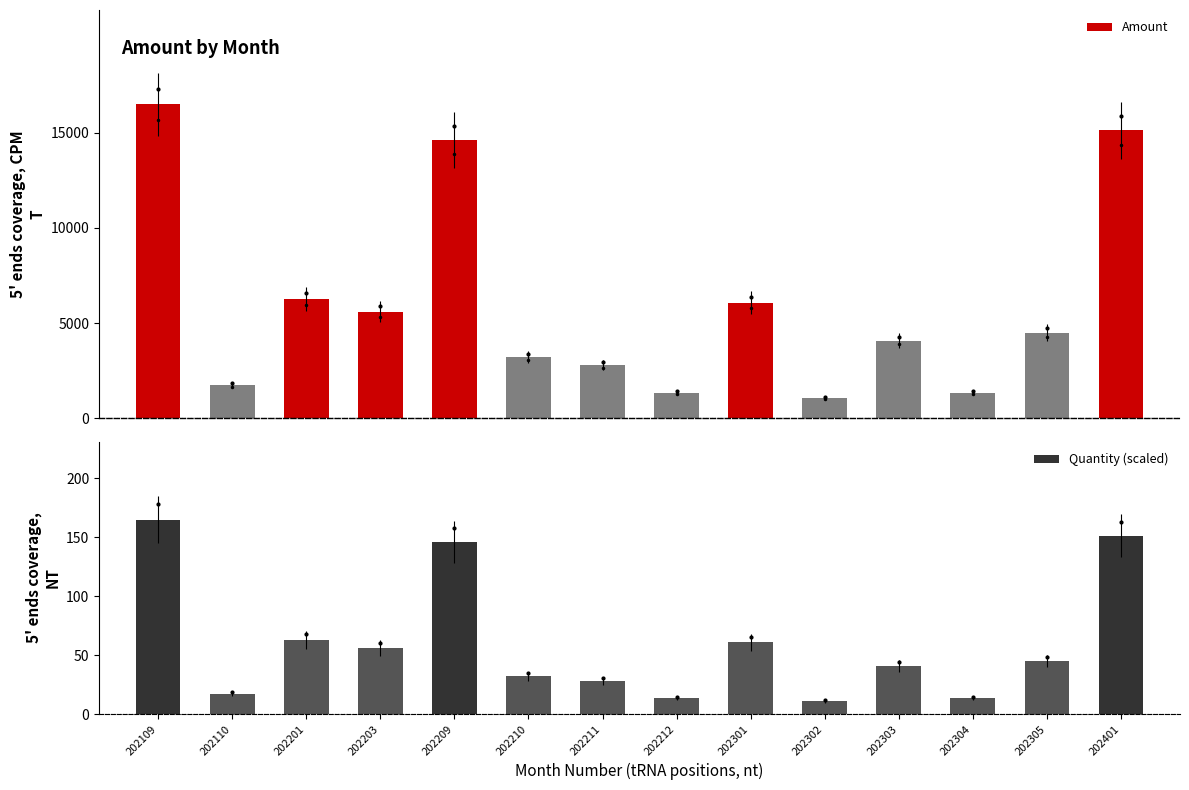

How many bars are there in total?

28